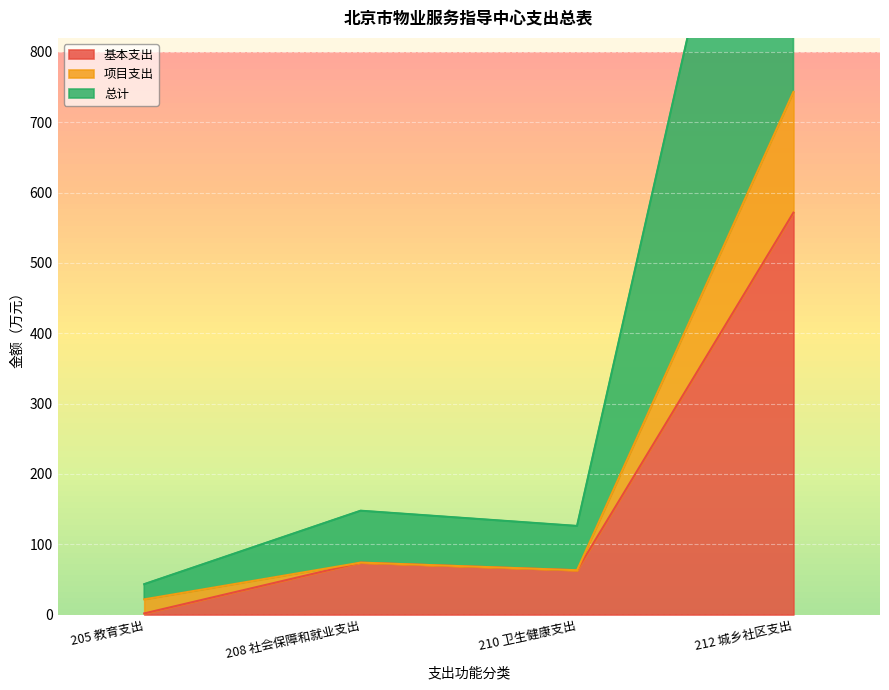

At which category does the chart reach its peak across all series?

212 城乡社区支出